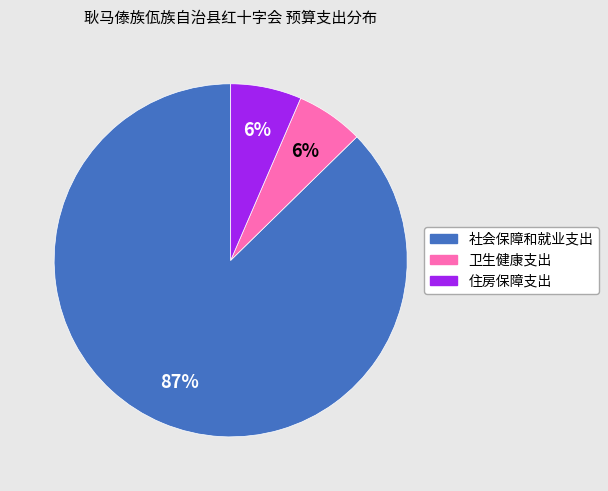

To the nearest percent, what portion does 卫生健康支出 represent?

6%